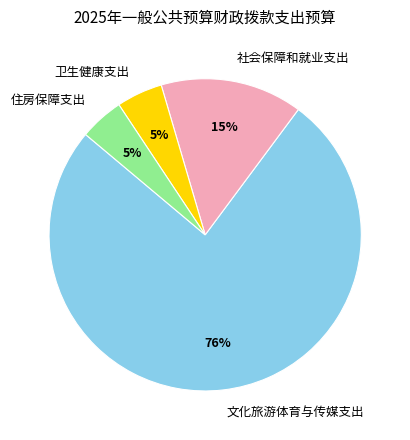

How many slices are in this pie chart?

4